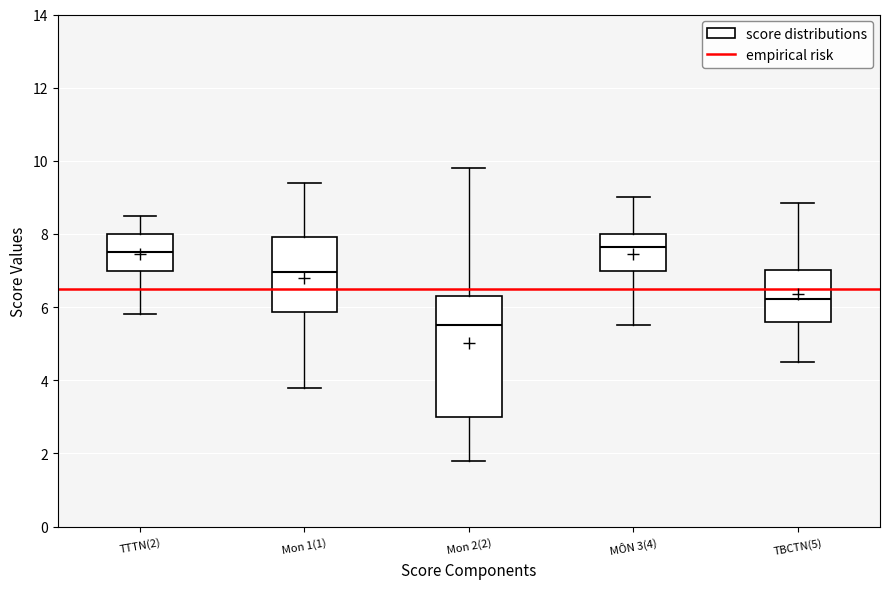

Where is the upper edge of the box for TTTN(2) on the y-axis? The values are not printed on the chart, so give them approximately, as read against the axis.

8.0